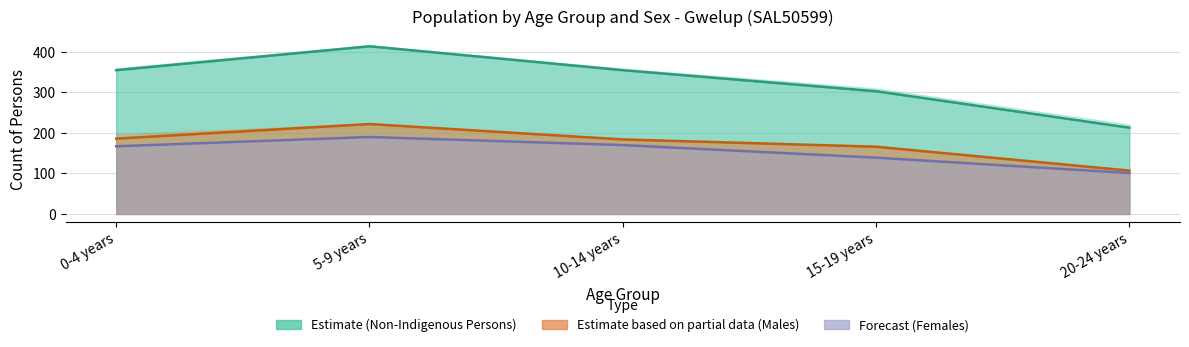

At which category is the sum across all series the highest?

5-9 years